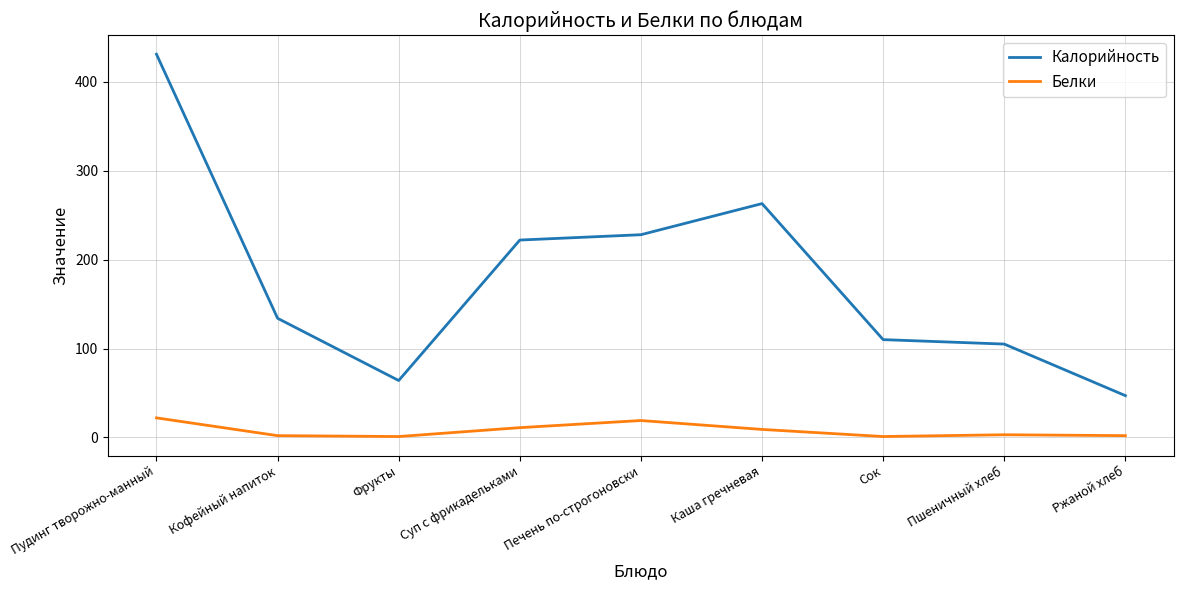

At which category does Калорийность reach its first local peak?

Каша гречневая